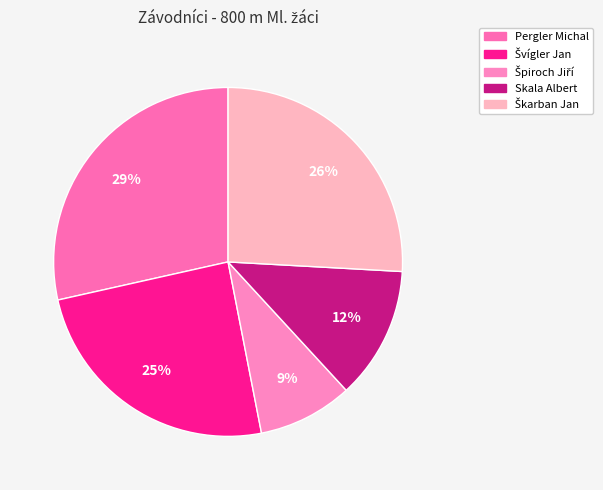

Which category has the smallest portion of the pie?

Špiroch Jiří